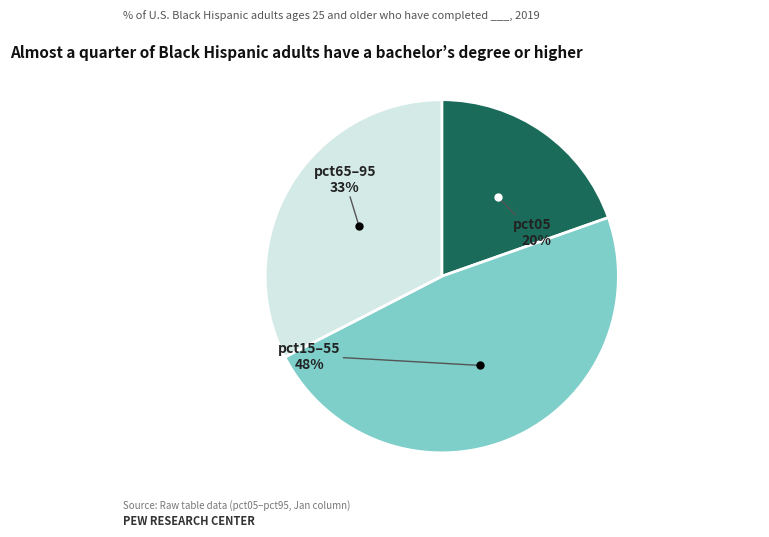

Is there a majority slice in this chart?

No